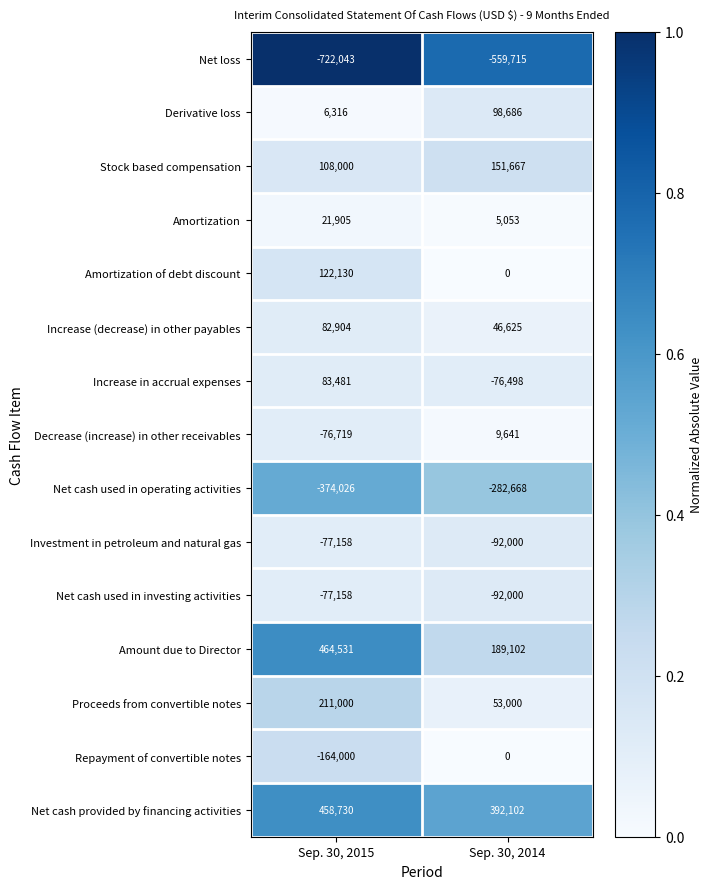

What is the sum of all Decrease (increase) in other receivables values?

-67078